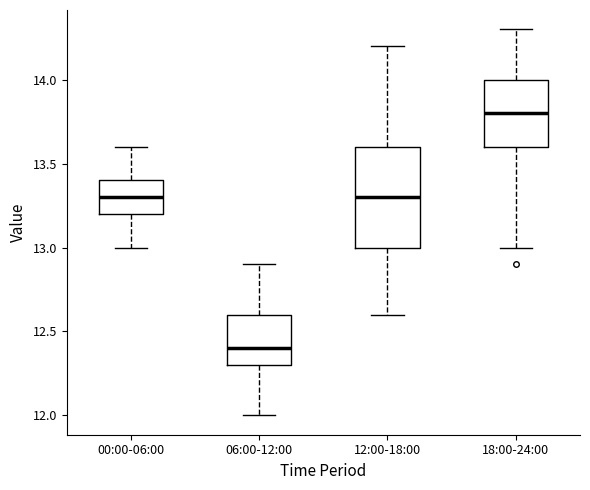

Where does the median line of the box for 12:00-18:00 sit on the y-axis? The values are not printed on the chart, so give them approximately, as read against the axis.

13.3